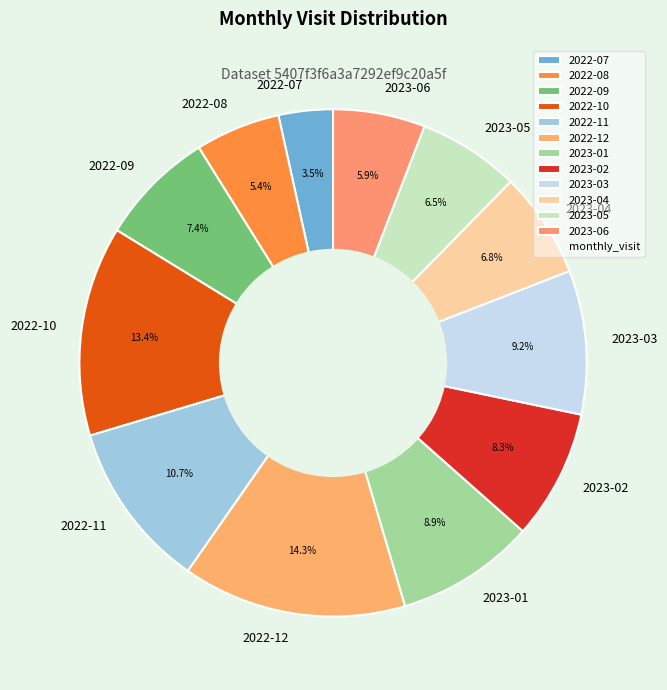

Combined, do 2022-07 and 2023-02 account for over 50%?

No